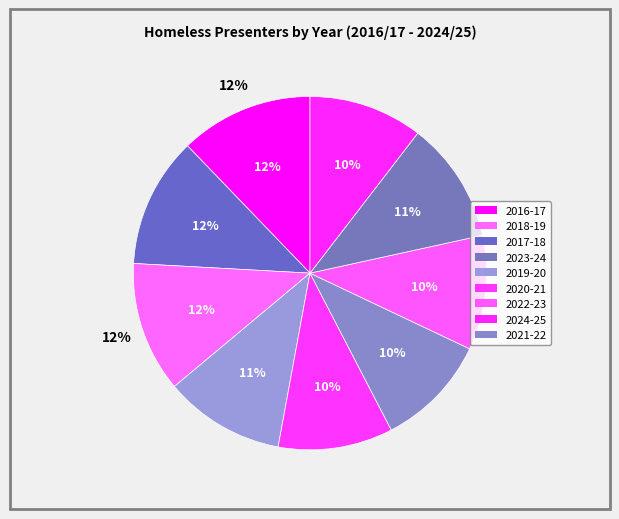

To the nearest percent, what is the difference between the largest and smallest slice percentages?

2%